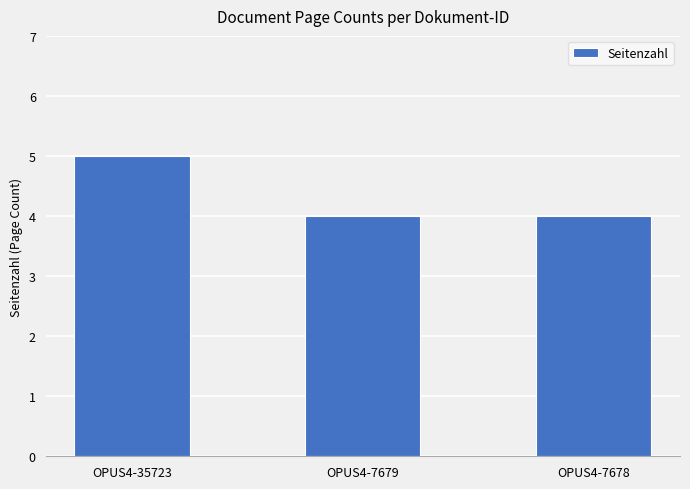

What is the value of the 3rd bar from the left?

4